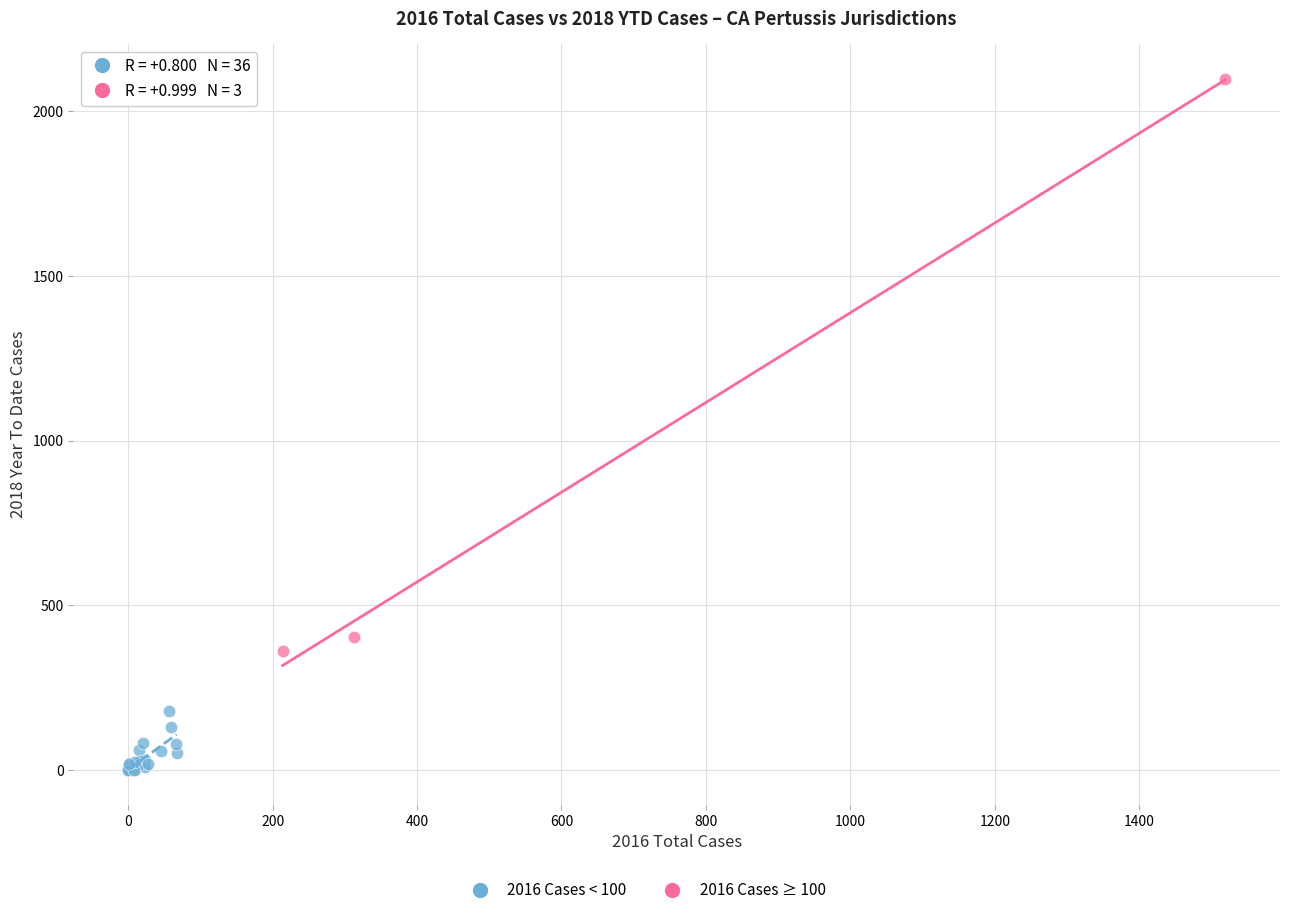

Which series contains the lowest Y value?

2016 Cases < 100